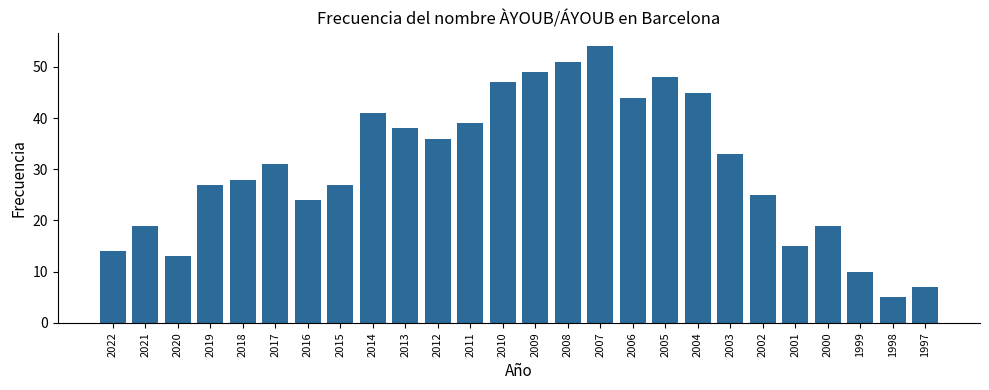

What is the minimum value shown in the chart?

5